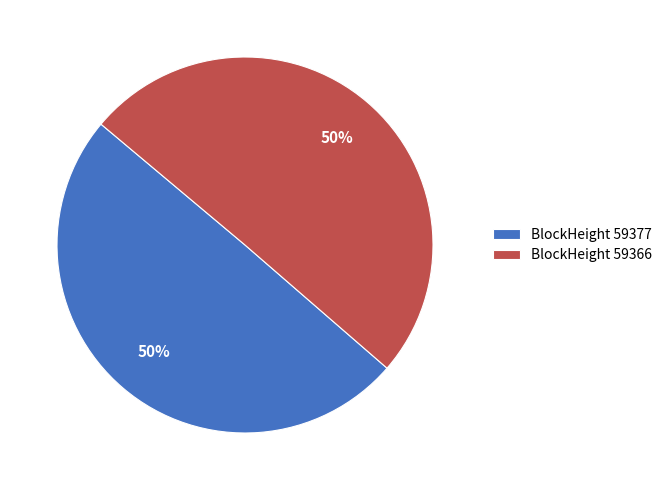

To the nearest percent, what is the combined percentage of BlockHeight 59377 and BlockHeight 59366?

100%